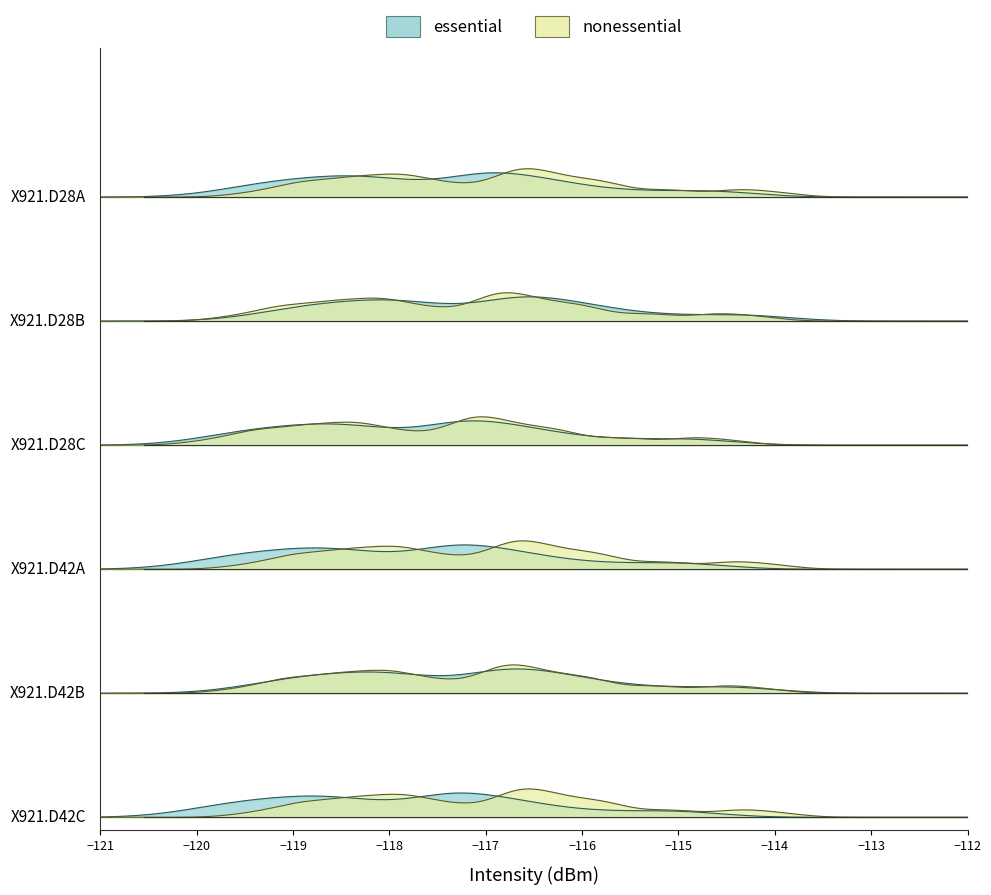

True or false: nonessential and essential cross at least once.

True